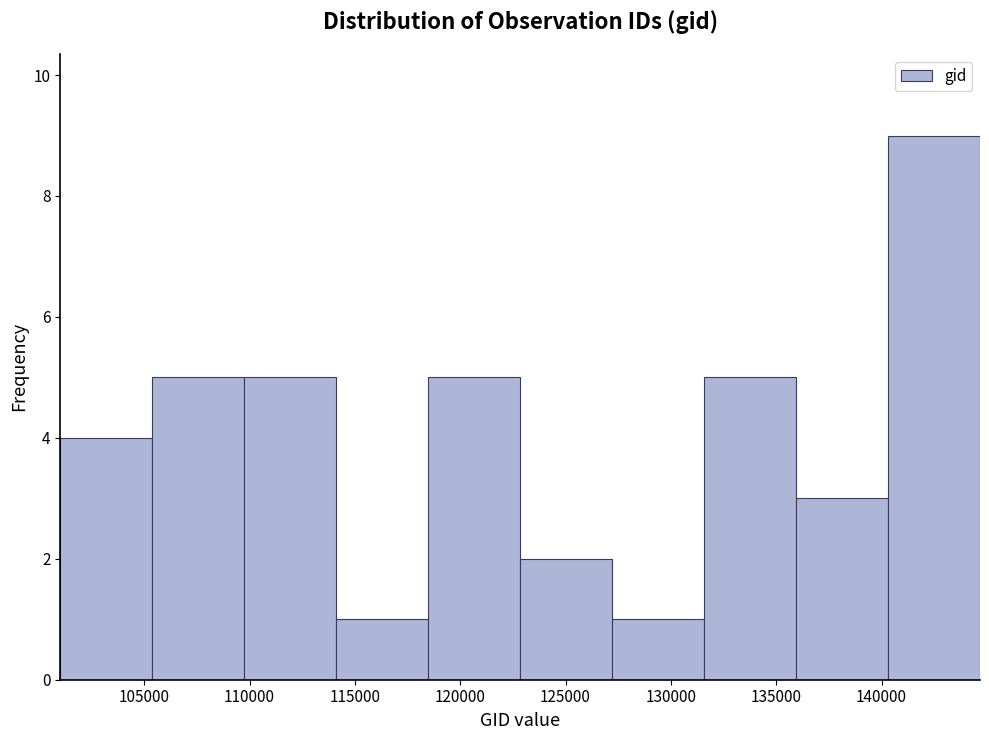

How tall is the bar that spans 114000 to 118500 on the x-axis? Neither the bar edges nor the heights are printed on the chart, so give them approximately, as read against the axes.

1